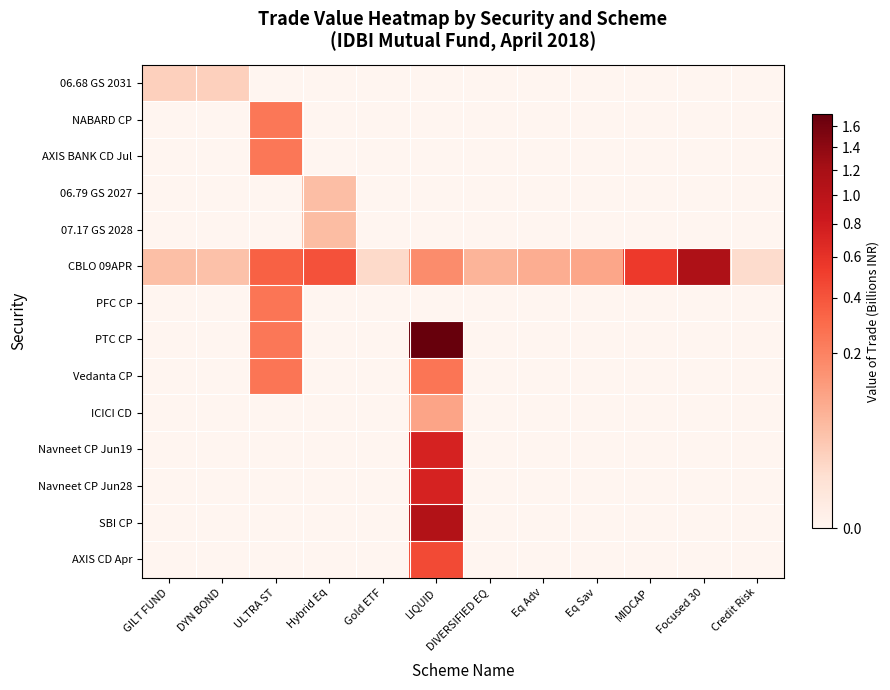

Reading left to right, transcribe all the data shown in this chart.

06.68 GS 2031: GILT FUND=0.0	DYN BOND=0.0	ULTRA ST=0.0	Hybrid Eq=0.0	Gold ETF=0.0	LIQUID=0.0	DIVERSIFIED EQ=0.0	Eq Adv=0.0	Eq Sav=0.0	MIDCAP=0.0	Focused 30=0.0	Credit Risk=0.0
NABARD CP: GILT FUND=0.0	DYN BOND=0.0	ULTRA ST=0.2	Hybrid Eq=0.0	Gold ETF=0.0	LIQUID=0.0	DIVERSIFIED EQ=0.0	Eq Adv=0.0	Eq Sav=0.0	MIDCAP=0.0	Focused 30=0.0	Credit Risk=0.0
AXIS BANK CD Jul: GILT FUND=0.0	DYN BOND=0.0	ULTRA ST=0.2	Hybrid Eq=0.0	Gold ETF=0.0	LIQUID=0.0	DIVERSIFIED EQ=0.0	Eq Adv=0.0	Eq Sav=0.0	MIDCAP=0.0	Focused 30=0.0	Credit Risk=0.0
06.79 GS 2027: GILT FUND=0.0	DYN BOND=0.0	ULTRA ST=0.0	Hybrid Eq=0.0	Gold ETF=0.0	LIQUID=0.0	DIVERSIFIED EQ=0.0	Eq Adv=0.0	Eq Sav=0.0	MIDCAP=0.0	Focused 30=0.0	Credit Risk=0.0
07.17 GS 2028: GILT FUND=0.0	DYN BOND=0.0	ULTRA ST=0.0	Hybrid Eq=0.1	Gold ETF=0.0	LIQUID=0.0	DIVERSIFIED EQ=0.0	Eq Adv=0.0	Eq Sav=0.0	MIDCAP=0.0	Focused 30=0.0	Credit Risk=0.0
CBLO 09APR: GILT FUND=0.0	DYN BOND=0.0	ULTRA ST=0.3	Hybrid Eq=0.4	Gold ETF=0.0	LIQUID=0.2	DIVERSIFIED EQ=0.1	Eq Adv=0.1	Eq Sav=0.1	MIDCAP=0.5	Focused 30=1.1	Credit Risk=0.0
PFC CP: GILT FUND=0.0	DYN BOND=0.0	ULTRA ST=0.2	Hybrid Eq=0.0	Gold ETF=0.0	LIQUID=0.0	DIVERSIFIED EQ=0.0	Eq Adv=0.0	Eq Sav=0.0	MIDCAP=0.0	Focused 30=0.0	Credit Risk=0.0
PTC CP: GILT FUND=0.0	DYN BOND=0.0	ULTRA ST=0.2	Hybrid Eq=0.0	Gold ETF=0.0	LIQUID=1.7	DIVERSIFIED EQ=0.0	Eq Adv=0.0	Eq Sav=0.0	MIDCAP=0.0	Focused 30=0.0	Credit Risk=0.0
Vedanta CP: GILT FUND=0.0	DYN BOND=0.0	ULTRA ST=0.2	Hybrid Eq=0.0	Gold ETF=0.0	LIQUID=0.2	DIVERSIFIED EQ=0.0	Eq Adv=0.0	Eq Sav=0.0	MIDCAP=0.0	Focused 30=0.0	Credit Risk=0.0
ICICI CD: GILT FUND=0.0	DYN BOND=0.0	ULTRA ST=0.0	Hybrid Eq=0.0	Gold ETF=0.0	LIQUID=0.1	DIVERSIFIED EQ=0.0	Eq Adv=0.0	Eq Sav=0.0	MIDCAP=0.0	Focused 30=0.0	Credit Risk=0.0
Navneet CP Jun19: GILT FUND=0.0	DYN BOND=0.0	ULTRA ST=0.0	Hybrid Eq=0.0	Gold ETF=0.0	LIQUID=0.7	DIVERSIFIED EQ=0.0	Eq Adv=0.0	Eq Sav=0.0	MIDCAP=0.0	Focused 30=0.0	Credit Risk=0.0
Navneet CP Jun28: GILT FUND=0.0	DYN BOND=0.0	ULTRA ST=0.0	Hybrid Eq=0.0	Gold ETF=0.0	LIQUID=0.7	DIVERSIFIED EQ=0.0	Eq Adv=0.0	Eq Sav=0.0	MIDCAP=0.0	Focused 30=0.0	Credit Risk=0.0
SBI CP: GILT FUND=0.0	DYN BOND=0.0	ULTRA ST=0.0	Hybrid Eq=0.0	Gold ETF=0.0	LIQUID=1.1	DIVERSIFIED EQ=0.0	Eq Adv=0.0	Eq Sav=0.0	MIDCAP=0.0	Focused 30=0.0	Credit Risk=0.0
AXIS CD Apr: GILT FUND=0.0	DYN BOND=0.0	ULTRA ST=0.0	Hybrid Eq=0.0	Gold ETF=0.0	LIQUID=0.4	DIVERSIFIED EQ=0.0	Eq Adv=0.0	Eq Sav=0.0	MIDCAP=0.0	Focused 30=0.0	Credit Risk=0.0